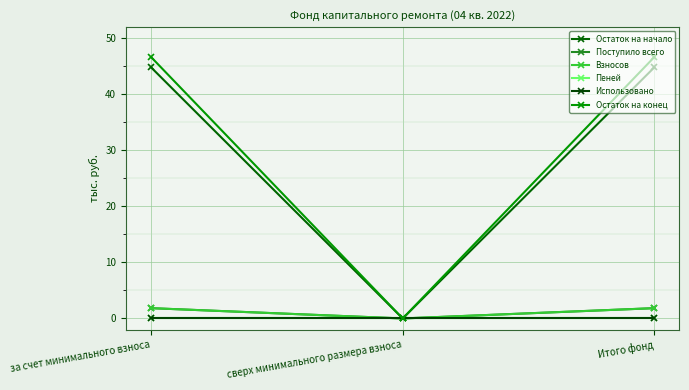

What is the maximum value for Поступило всего?

1.8